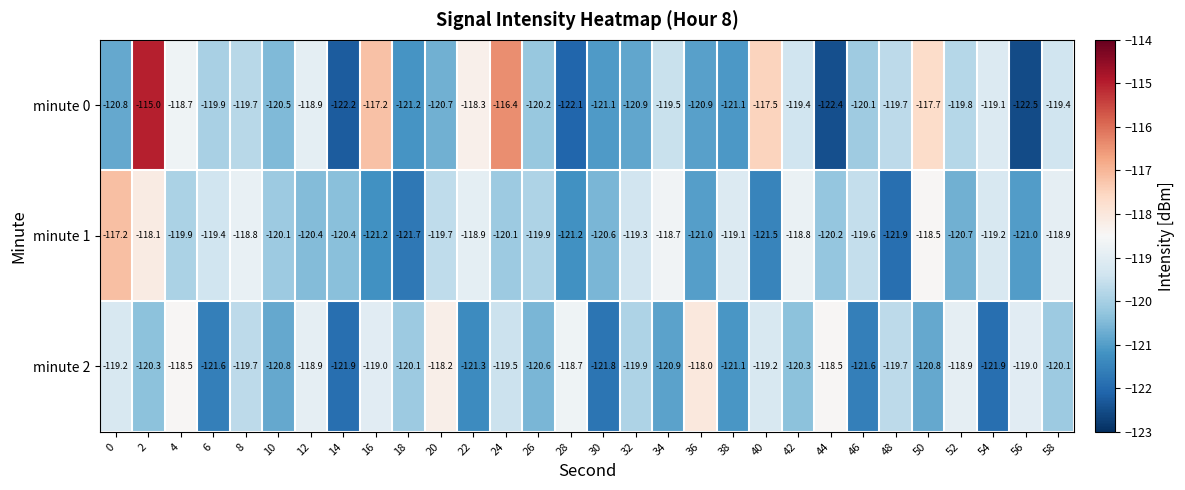

Which series changed the most between 20 and 52?

minute 1